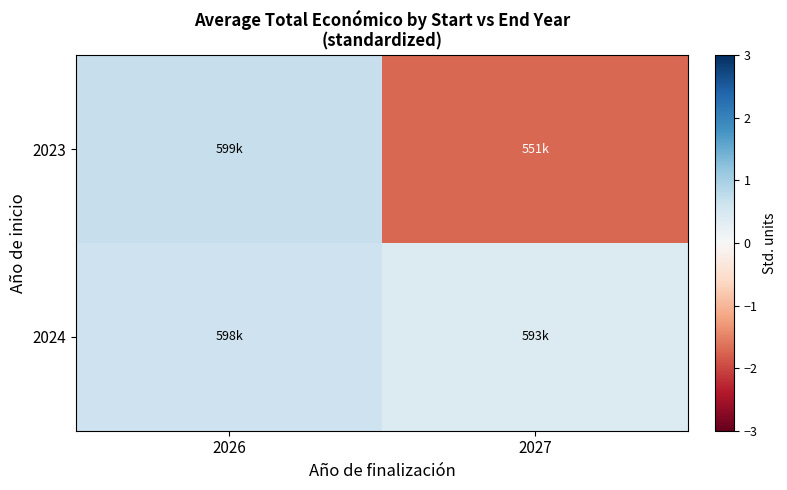

Reading left to right, list all the values displayed in this chart.

2023: 2026=0.7	2027=-1.7
2024: 2026=0.6	2027=0.4